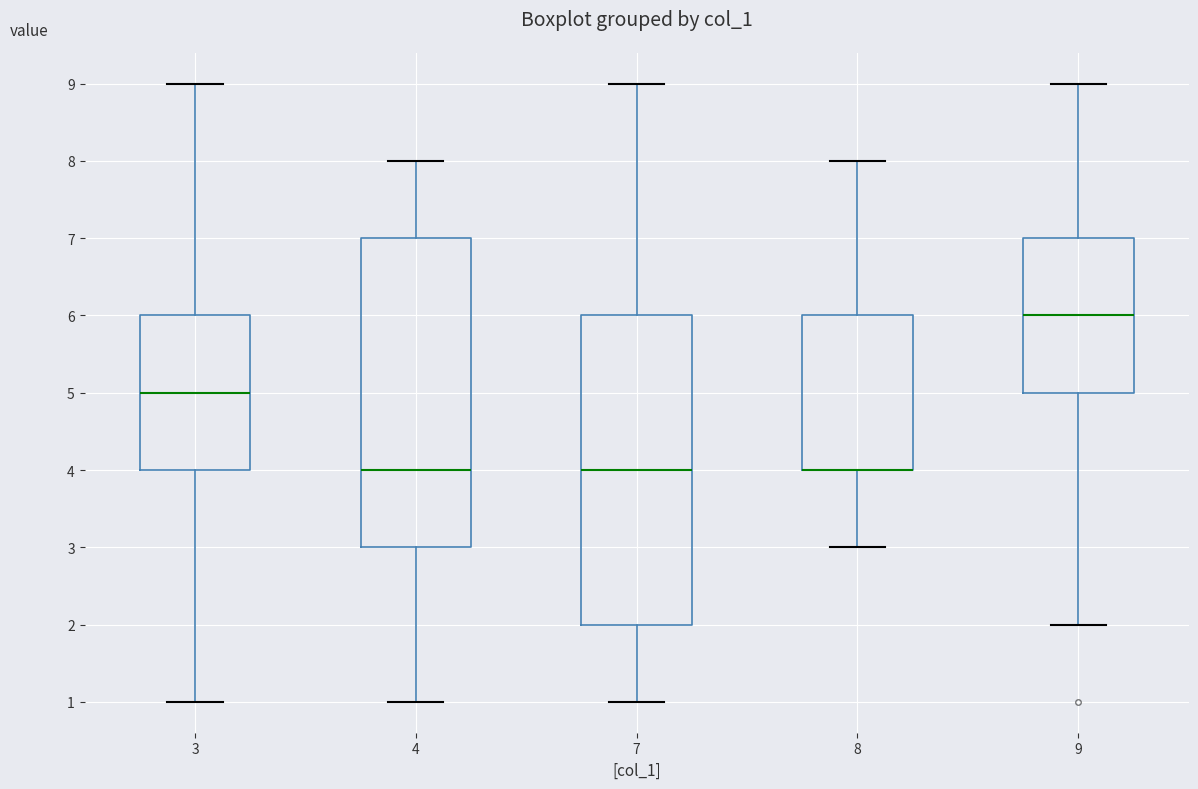

Reading left to right, transcribe this box plot: for each box, give where its median line is, the range the box spans, and where its two whiskers end, as read against the y-axis. The values are not printed on the chart, so give them approximately, as read against the axis.

3: median 5, box 4 to 6, whiskers 1 to 9
4: median 4, box 3 to 7, whiskers 1 to 8
7: median 4, box 2 to 6, whiskers 1 to 9
8: median 4 (drawn on the box's lower edge), box 4 to 6, whiskers 3 to 8
9: median 6, box 5 to 7, whiskers 2 to 9